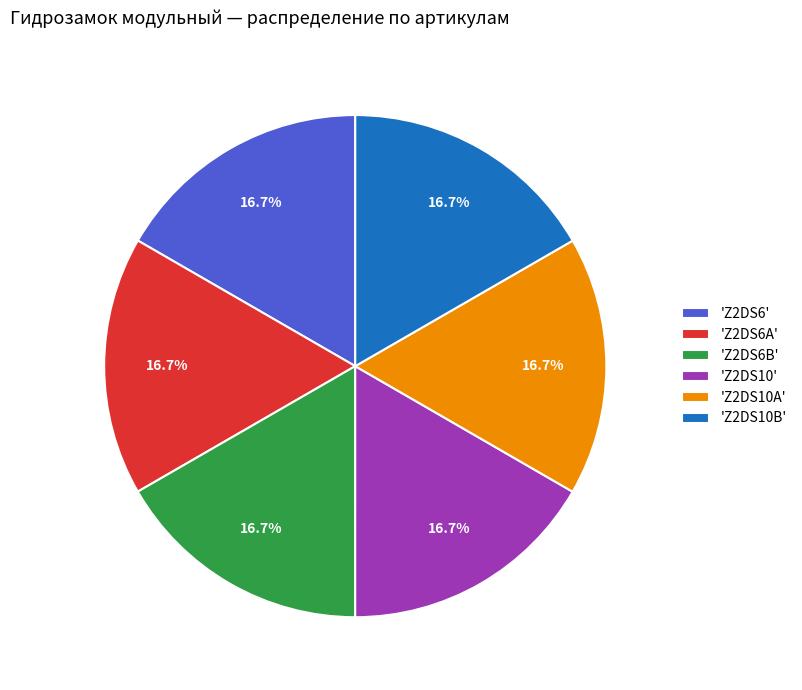

What is the ratio of the value at 'Z2DS10A' to the value at 'Z2DS6B'?

1.0